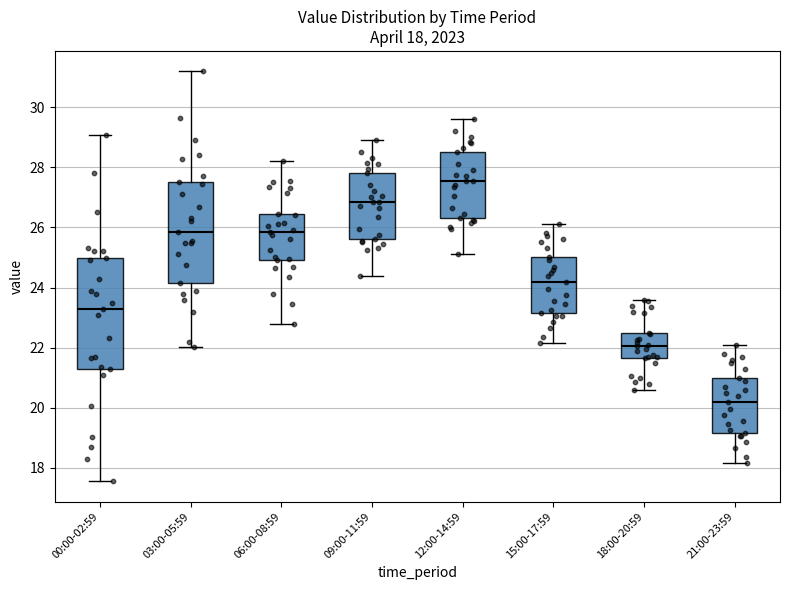

Which box has the lowest median line?

21:00-23:59